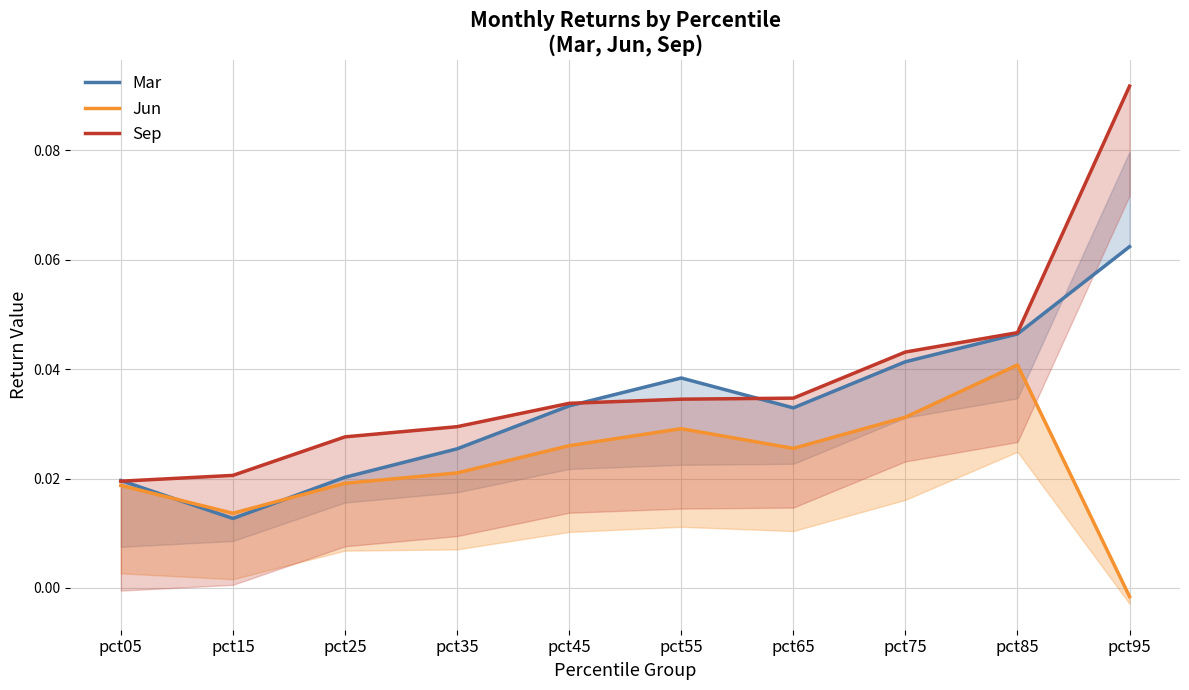

What is the sum of all Sep values?

0.4